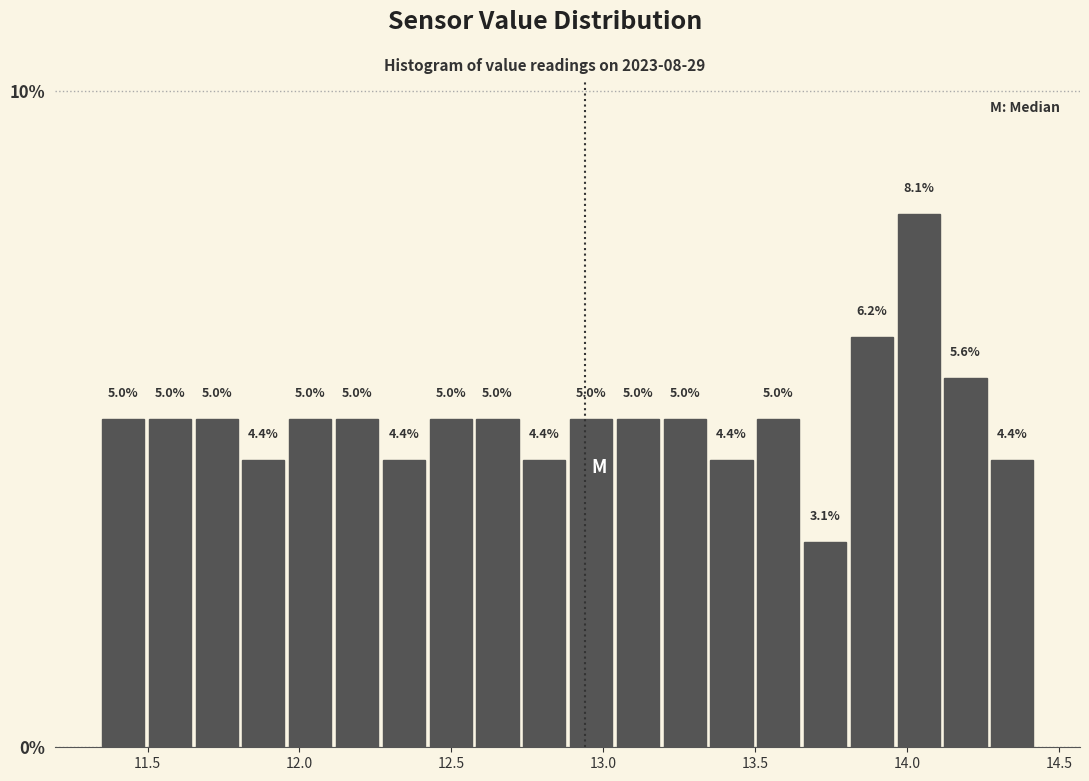

Read against the x-axis, roughly where is the centre of the tallest bar?

14.05